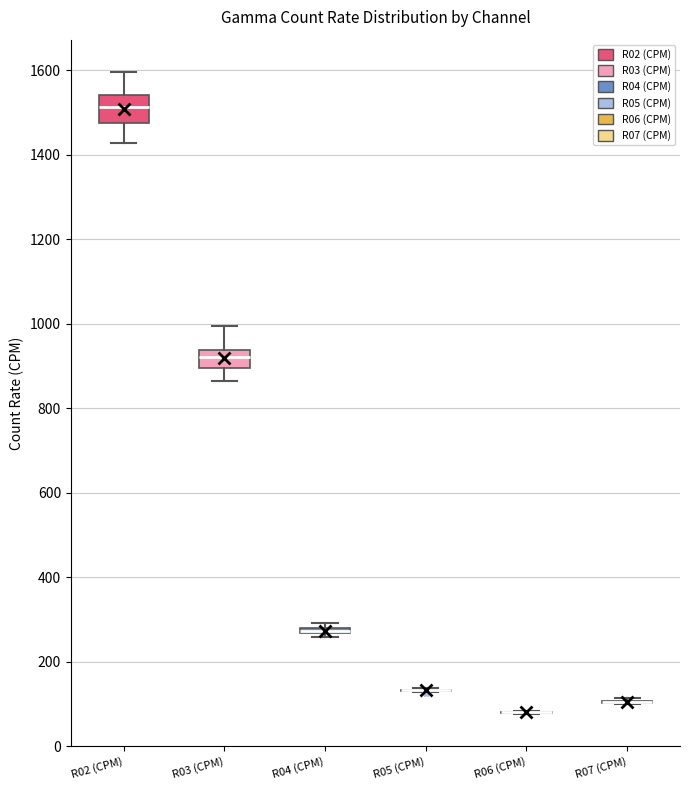

Where does the median line of the box for R02 (CPM) sit on the y-axis? The values are not printed on the chart, so give them approximately, as read against the axis.

1520